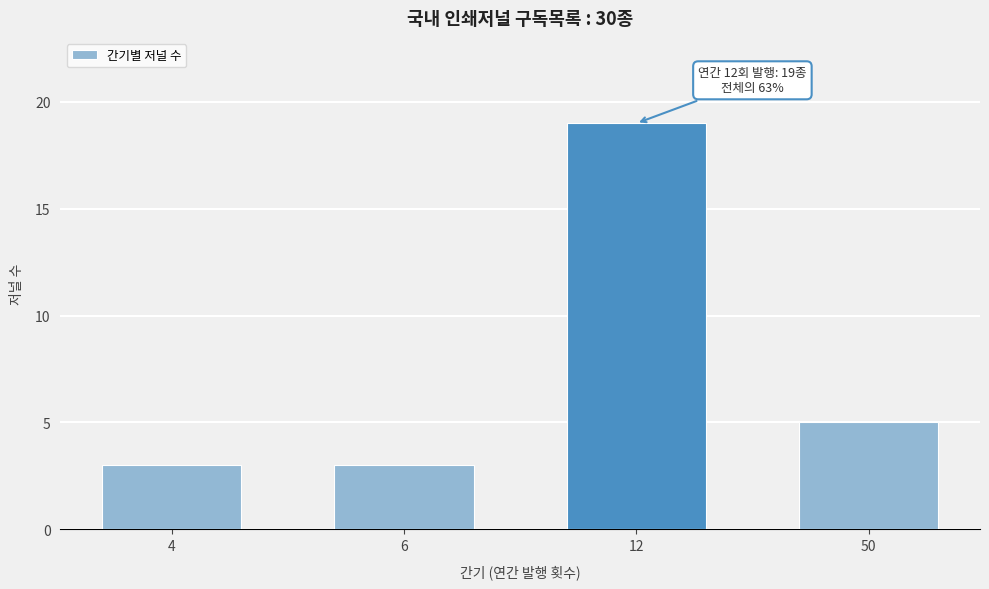

Reading left to right, what are all the values shown in this chart?

3	3	19	5